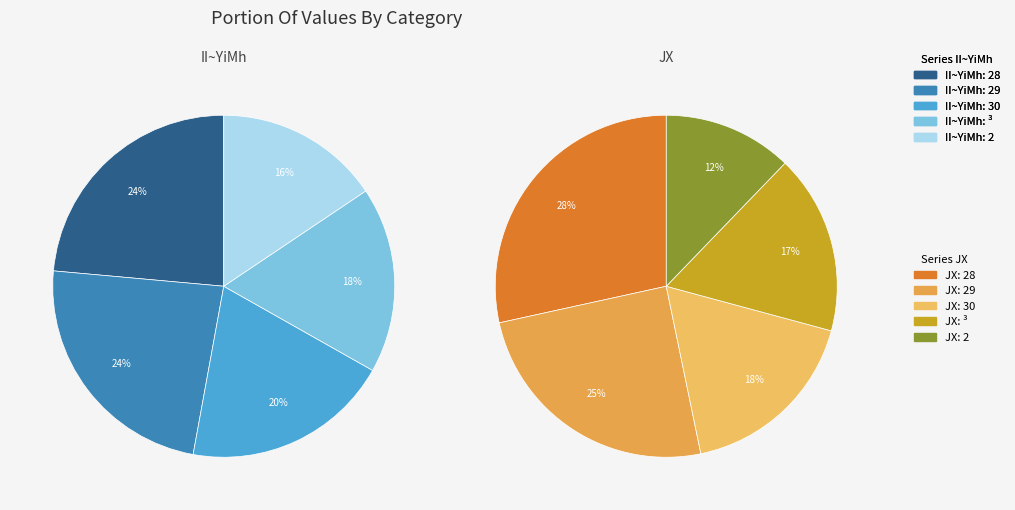

Is there any slice that represents more than half of the pie?

No